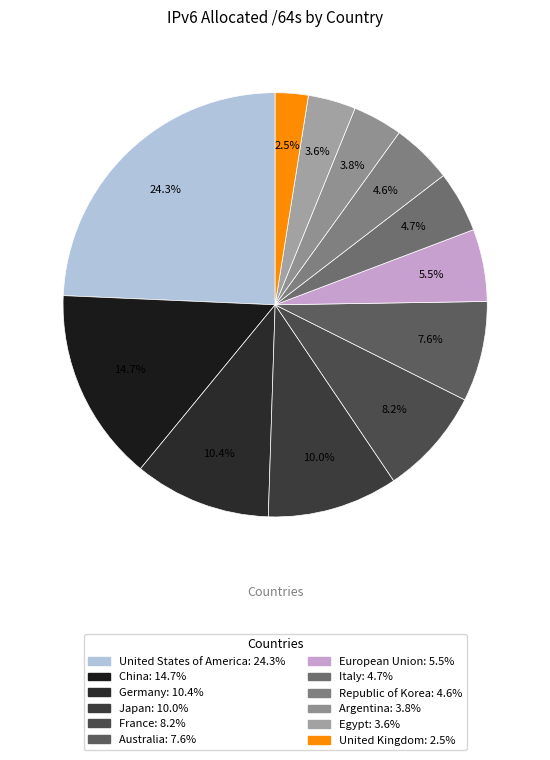

Do China and Japan together represent more than half of the pie?

No